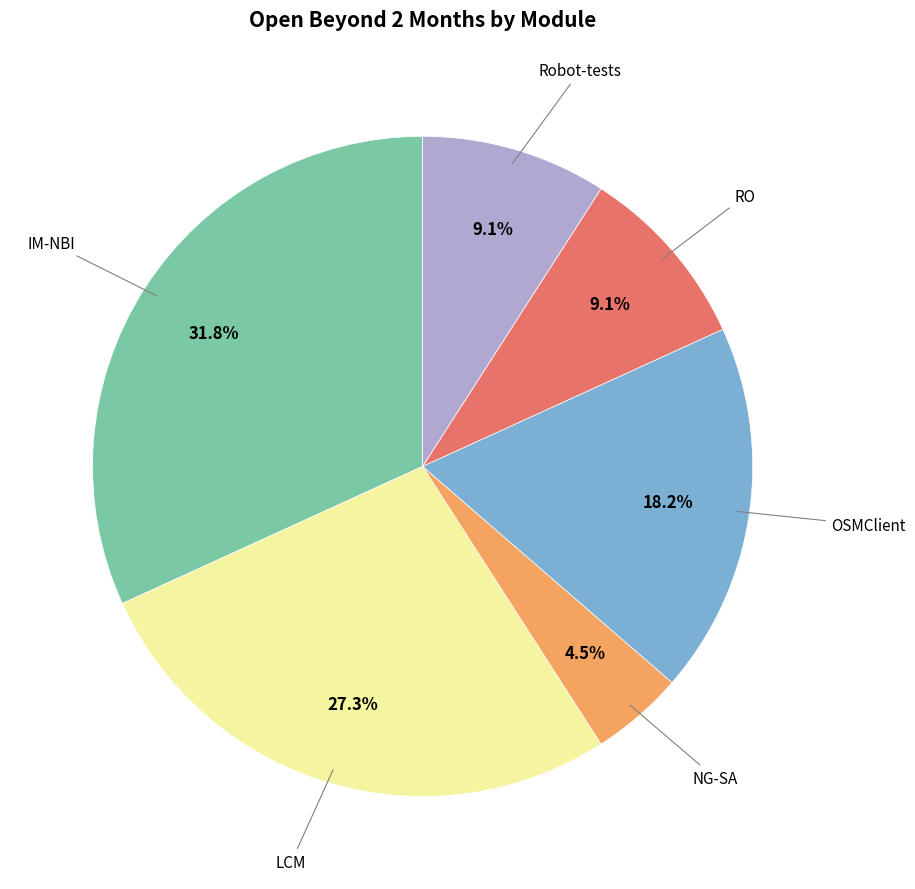

Does any single category account for the majority?

No